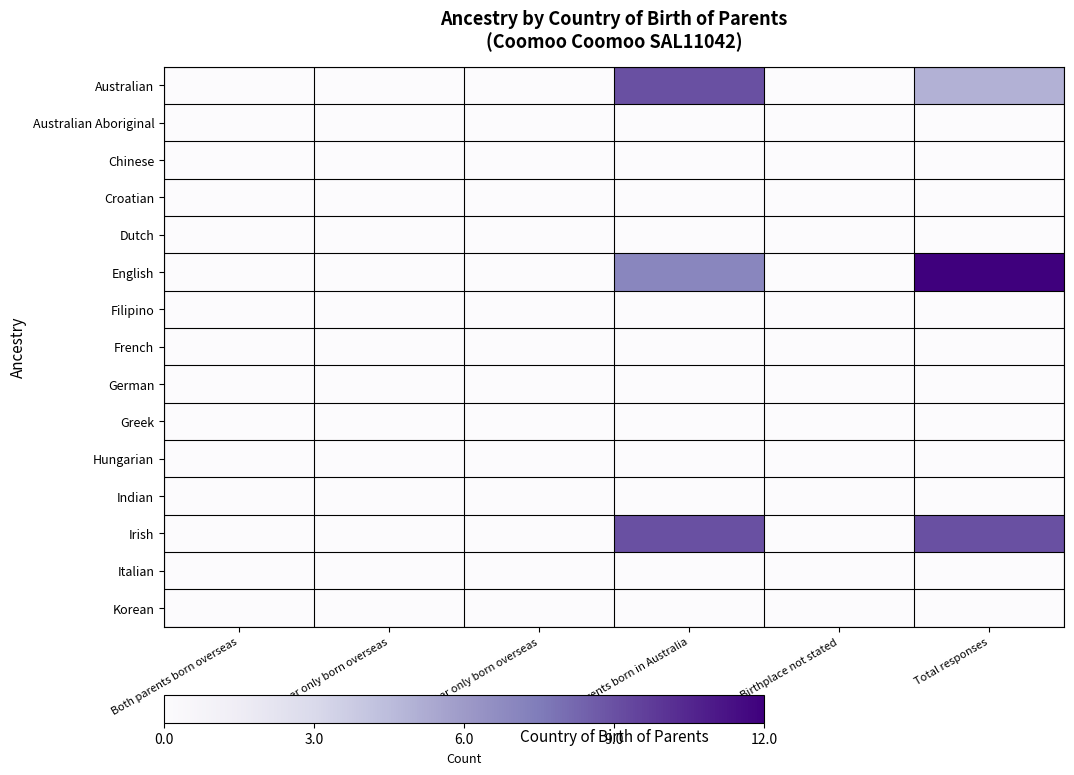

At how many categories does at least one series exceed 0?

2